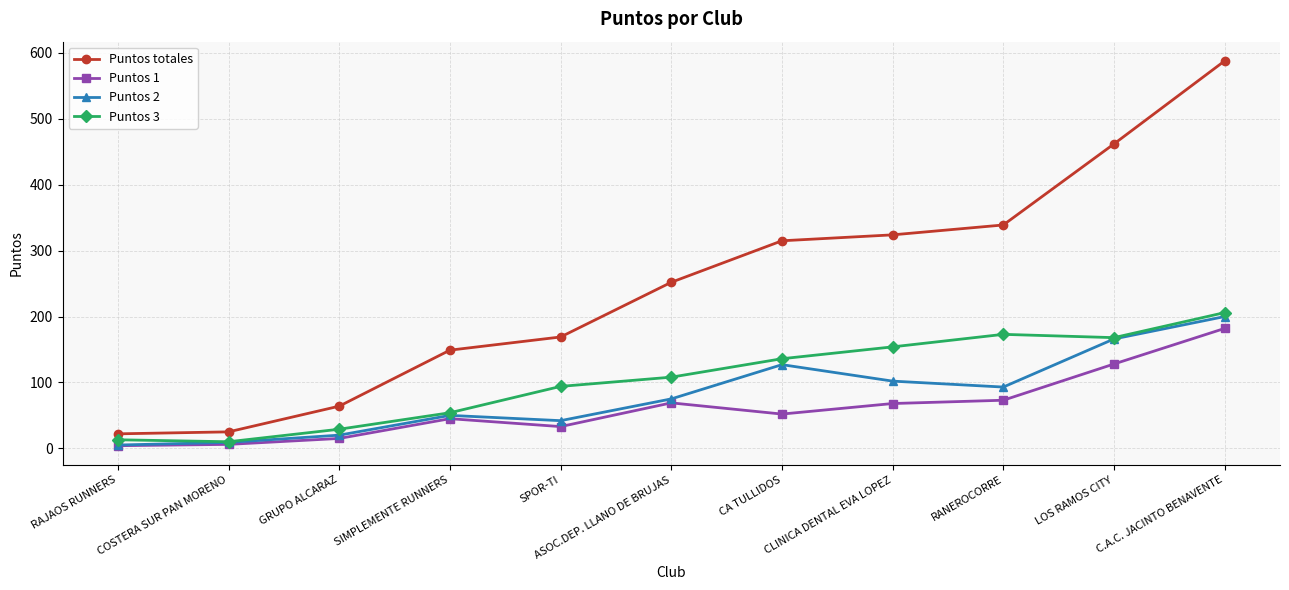

Where is Puntos 2 nearest to the value 102?

CLINICA DENTAL EVA LOPEZ